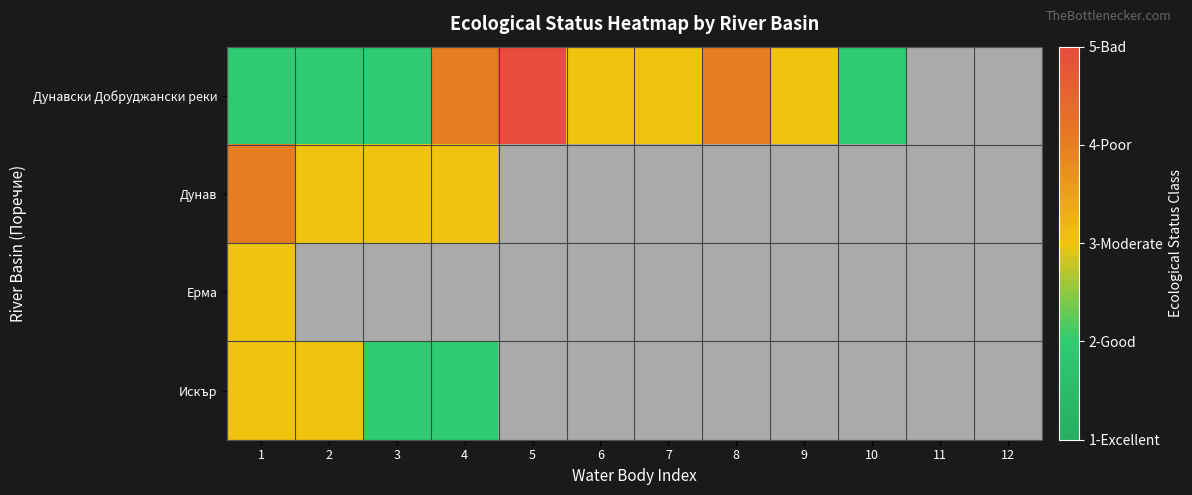

Which series has the widest spread of values?

Дунавски Добруджански реки